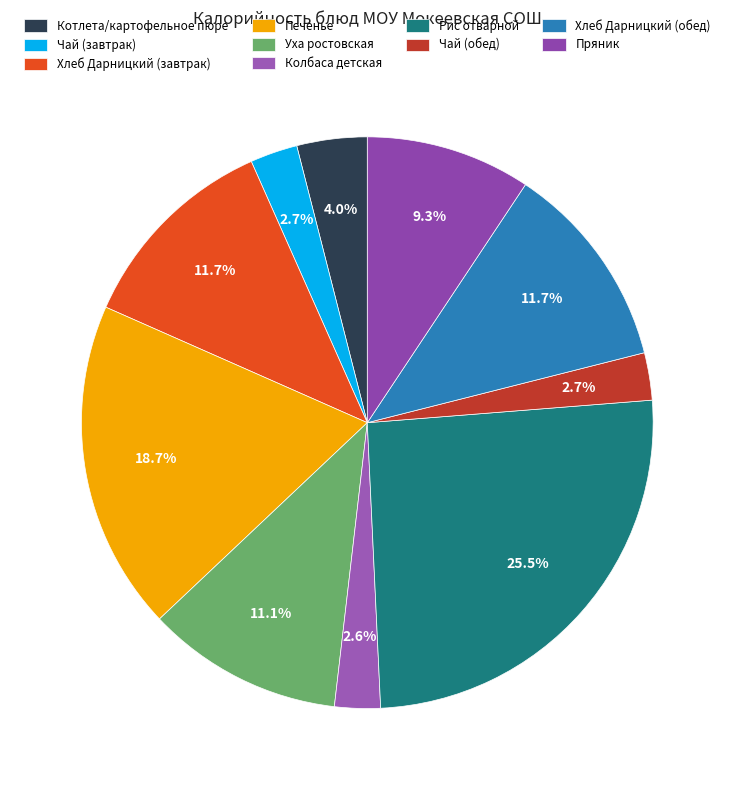

What is the change in value from Чай (завтрак) to Печенье?

+142.9